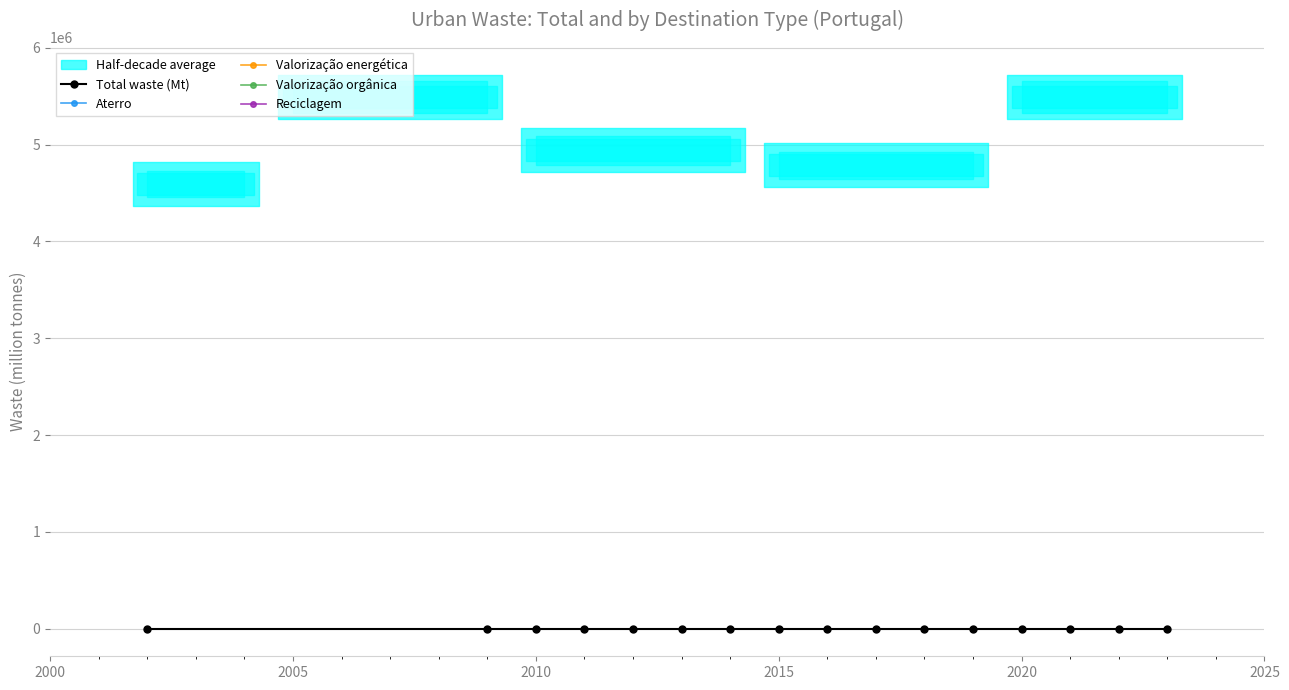

The value of Aterro at 11 is 1.0. True or false?

False